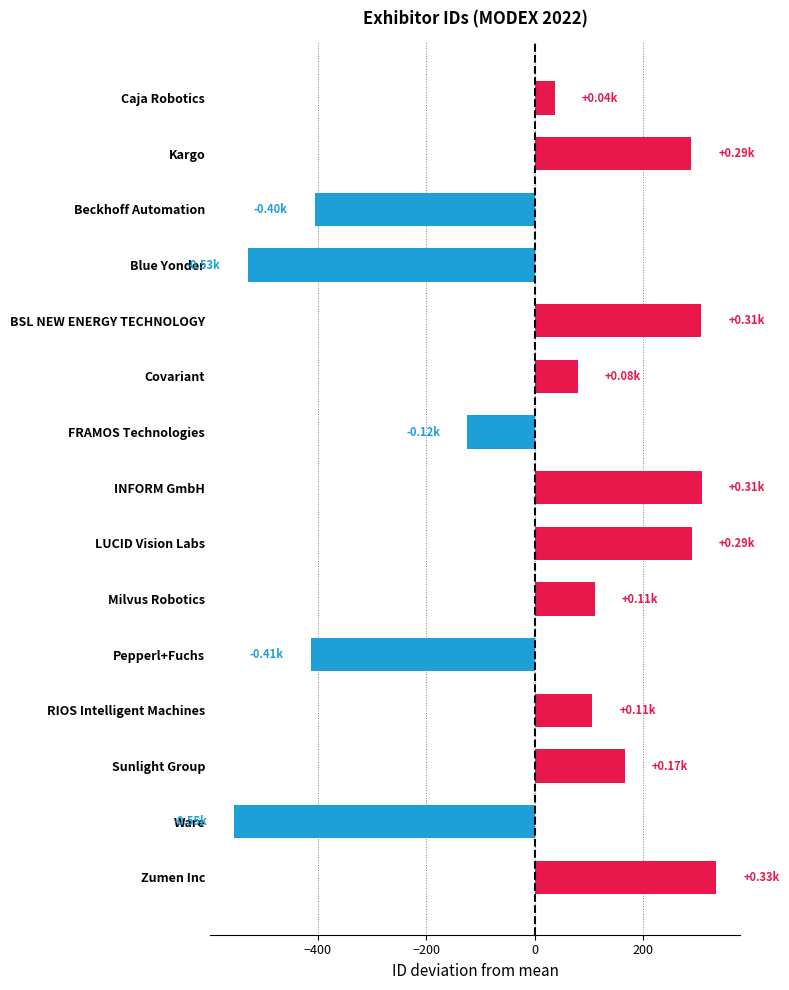

Which has a higher value, Caja Robotics or FRAMOS Technologies?

Caja Robotics